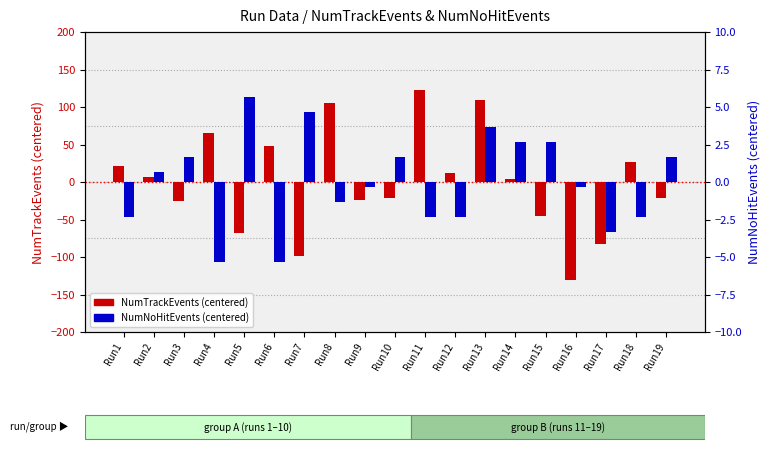

List the labels in order of NumTrackEvents value, smallest first.

Run16, Run7, Run17, Run5, Run15, Run3, Run9, Run10, Run19, Run14, Run2, Run12, Run1, Run18, Run6, Run4, Run8, Run13, Run11